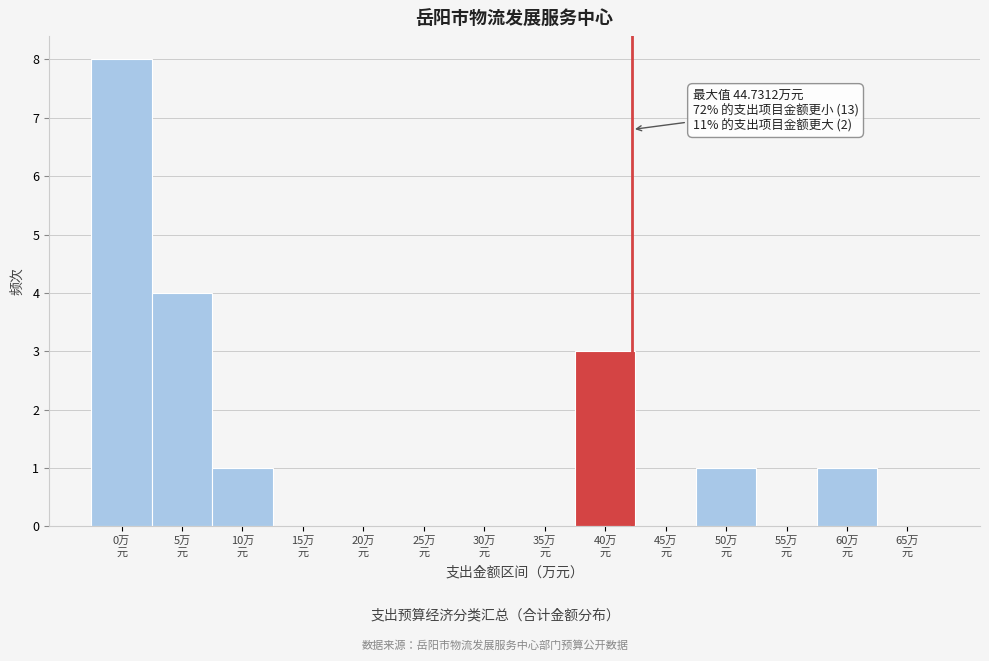

What is the greatest value displayed?

8